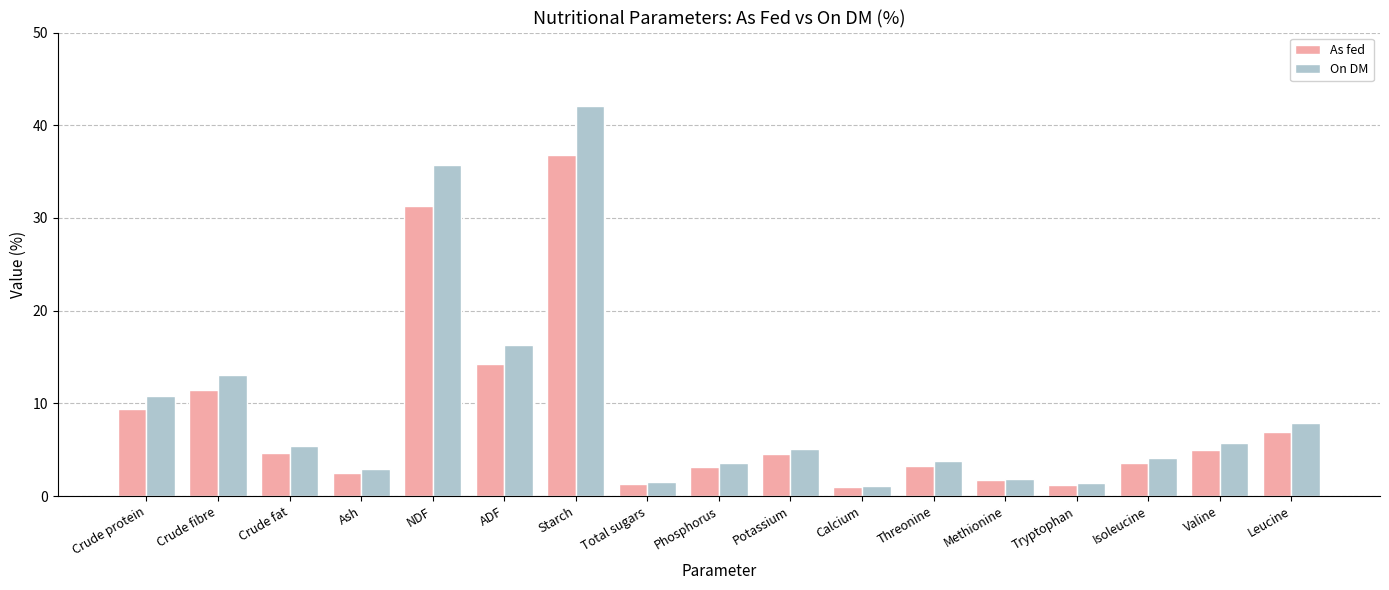

What value does the On DM series have at Crude protein?

10.8